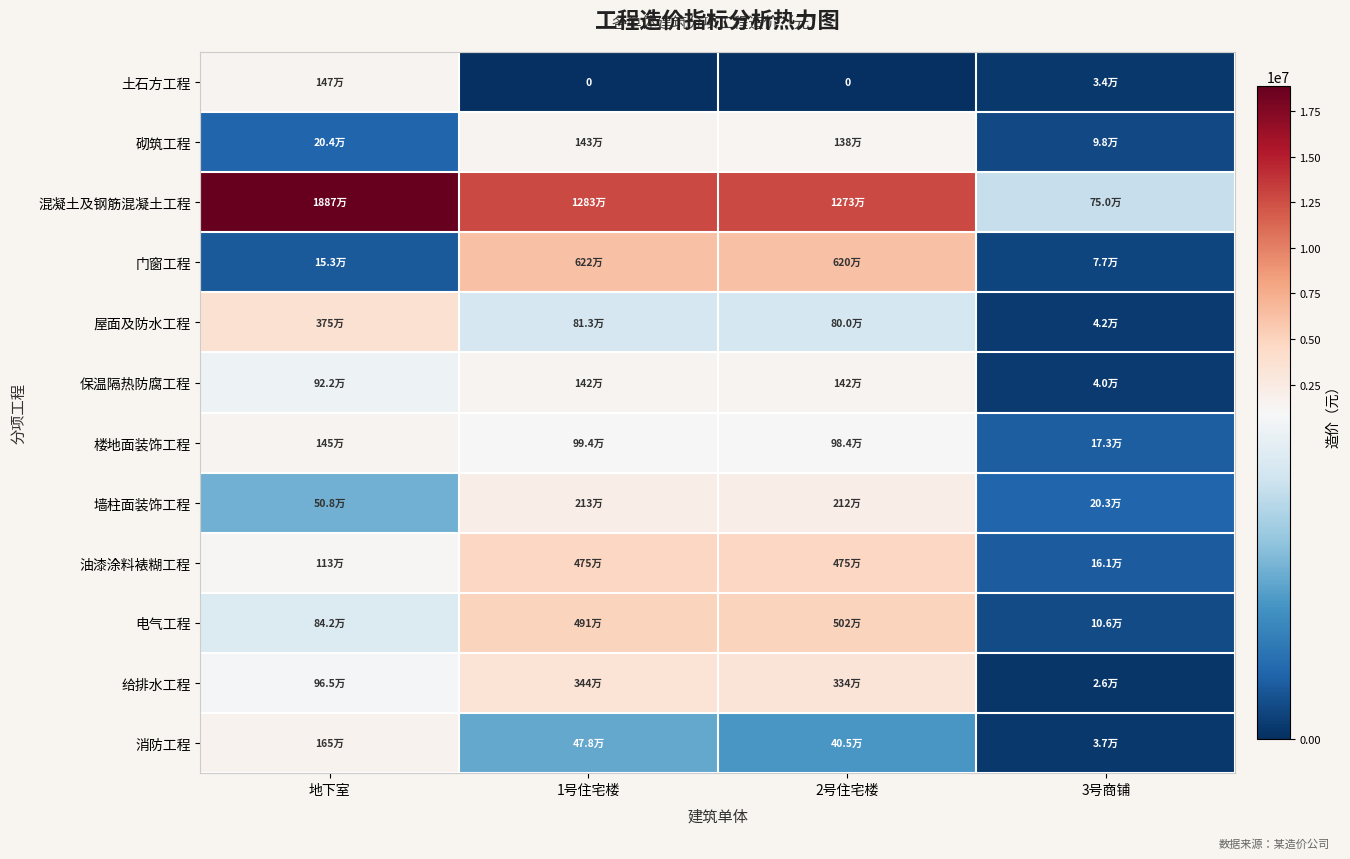

How many data points in 墙柱面装饰工程 are above 2115067?

2